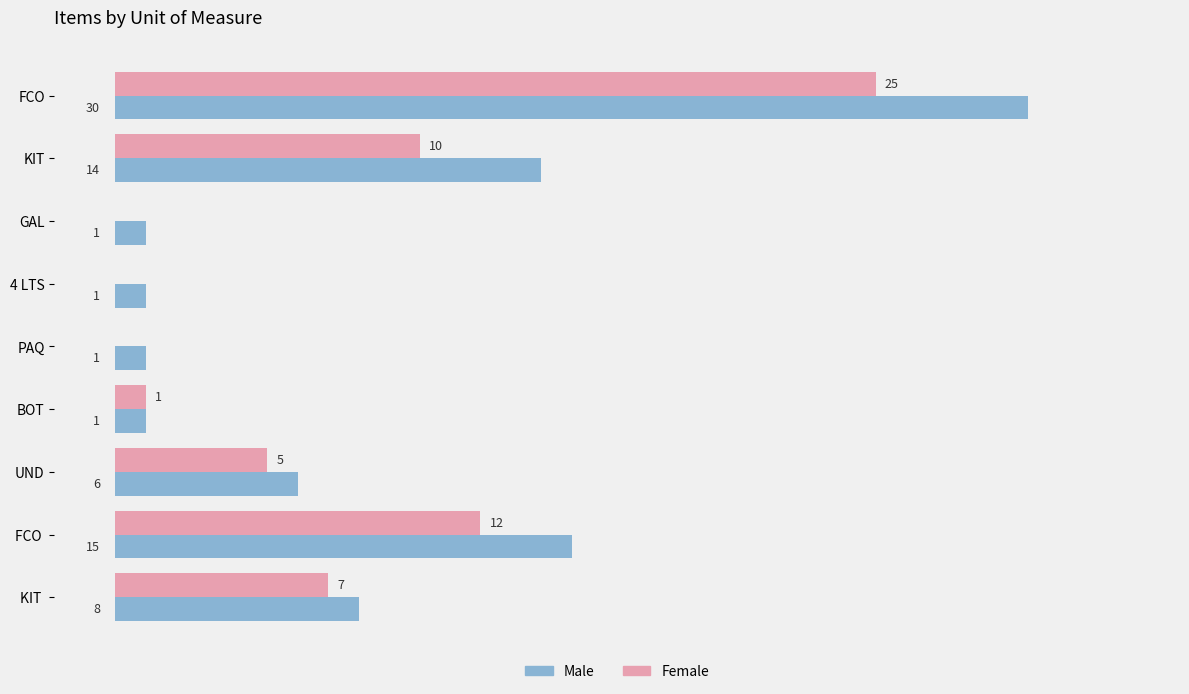

Which label corresponds to the largest value in the chart?

FCO